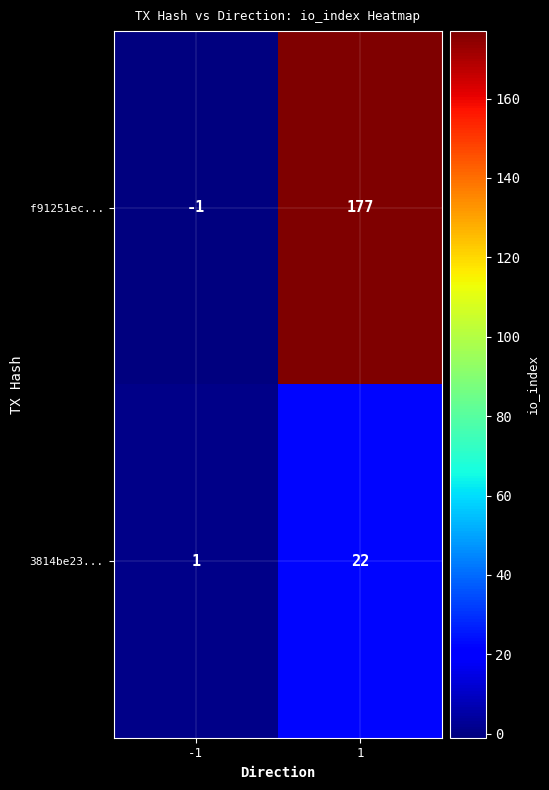

The value of 3814be23... at 1 is 22. True or false?

True